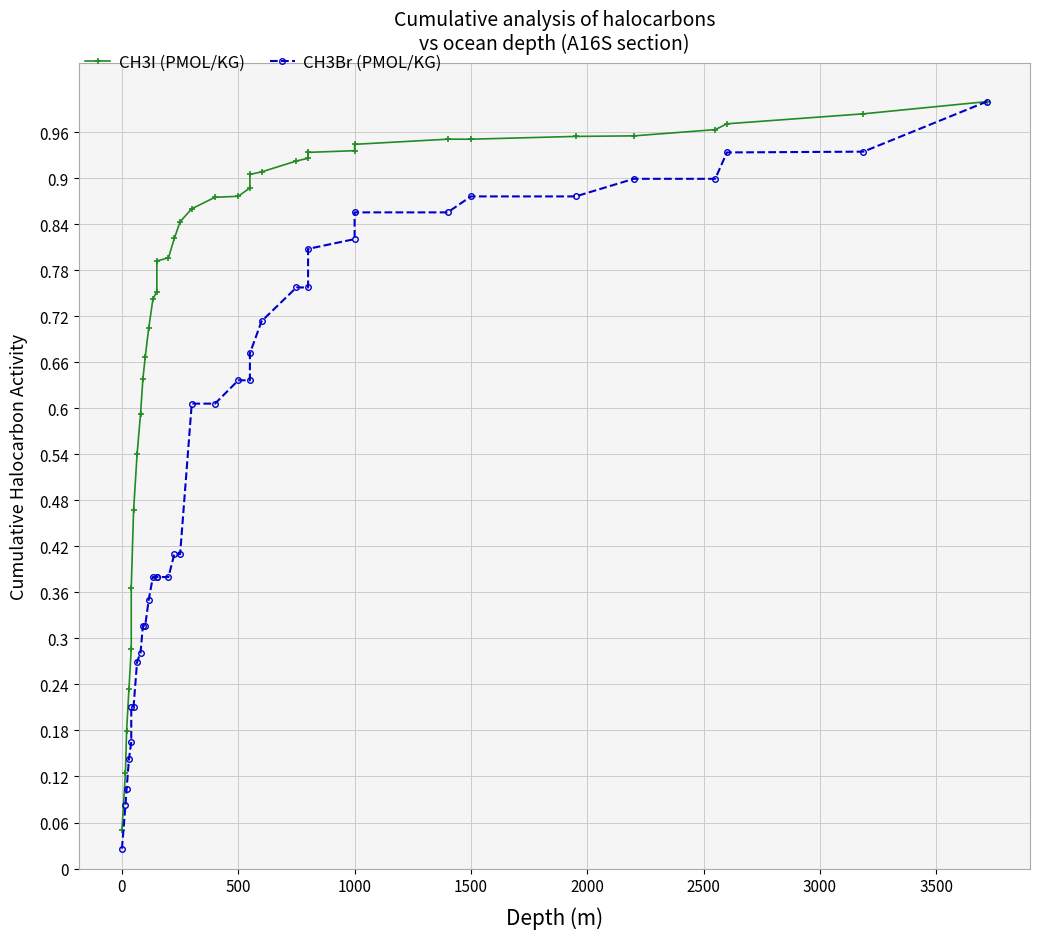

Count the number of categories in the chart.

37